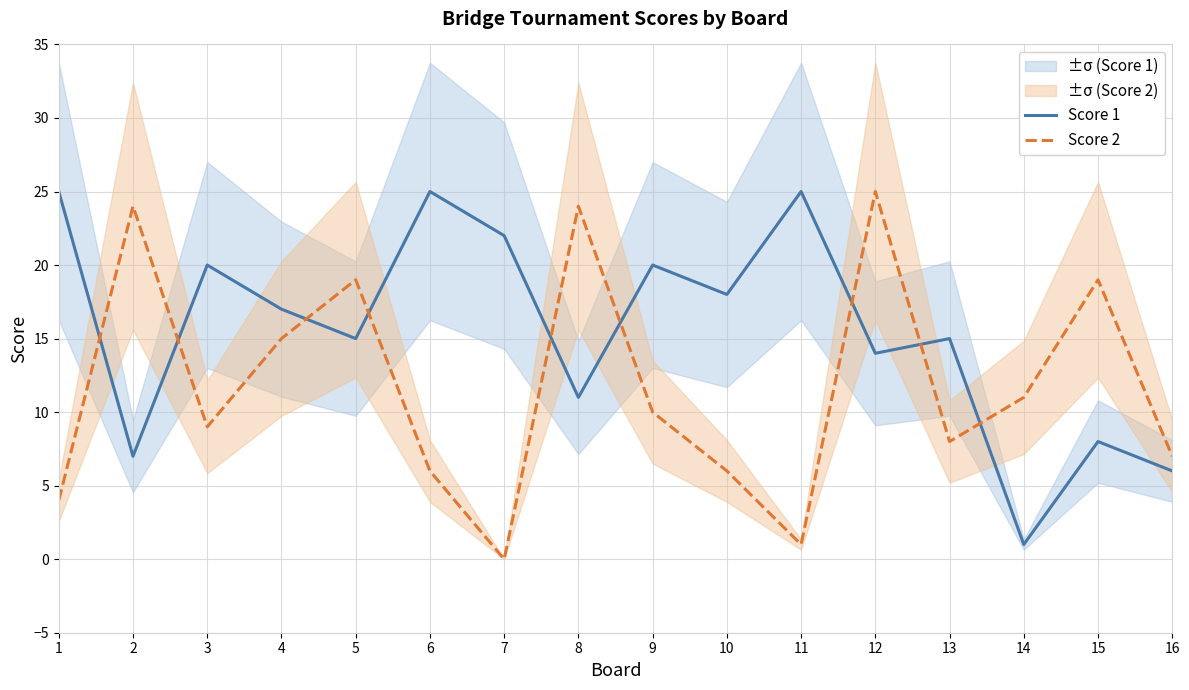

What is the difference between the Score 1 values at 11 and 9?

5